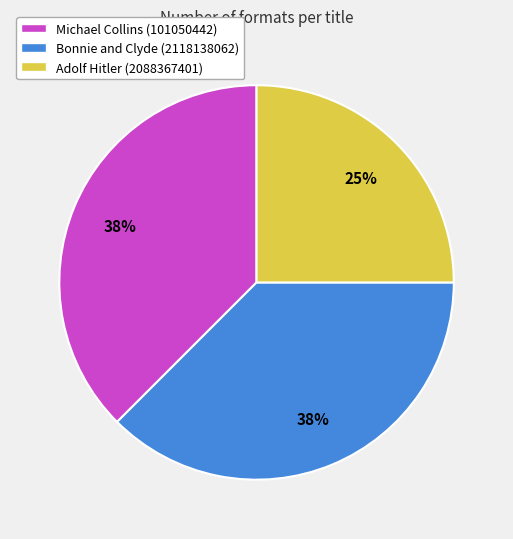

Is the sum of Bonnie and Clyde (2118138062) and Michael Collins (101050442) greater than half?

Yes